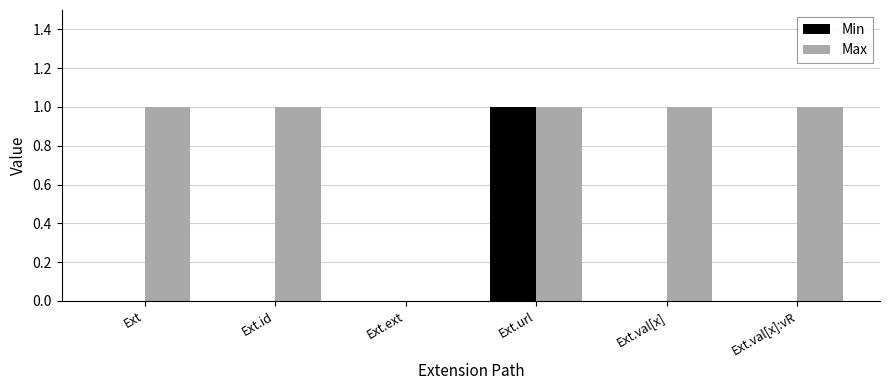

Count the number of categories in the chart.

6